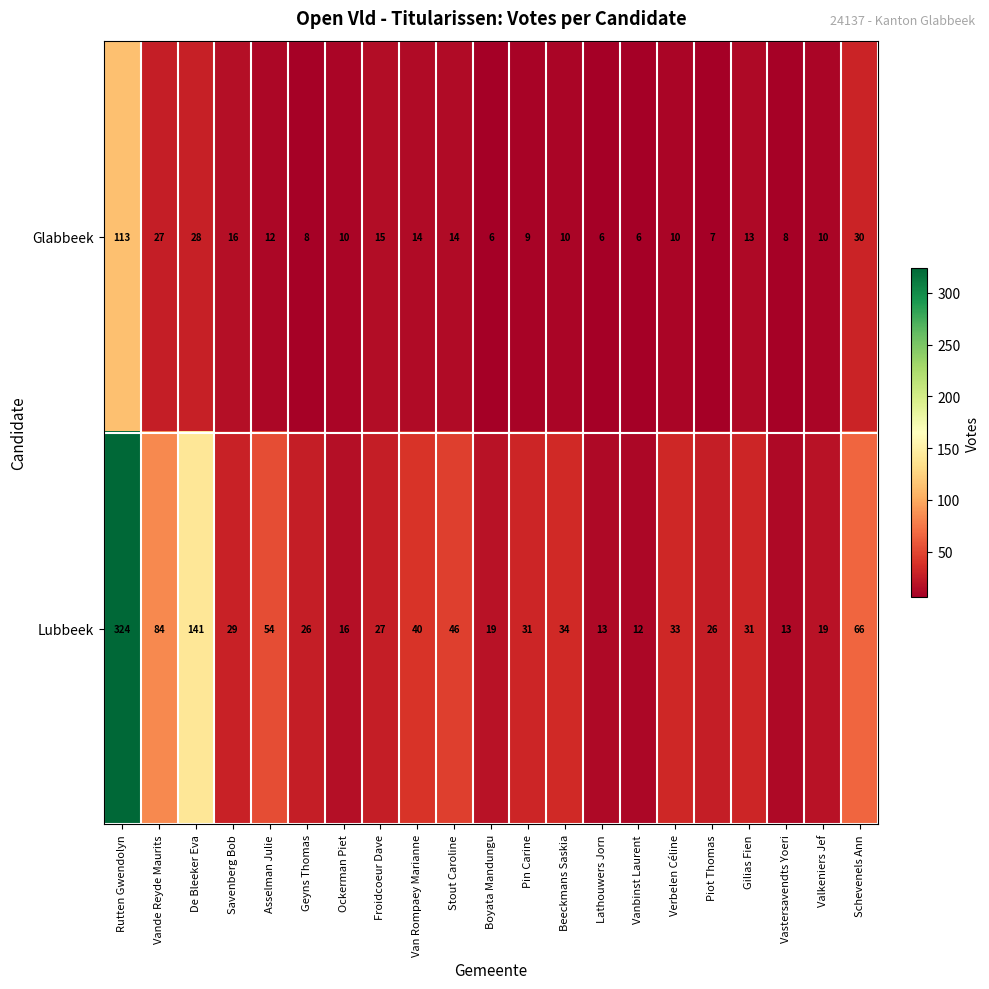

The Glabbeek series shows 14 at Valkeniers Jef. True or false?

False